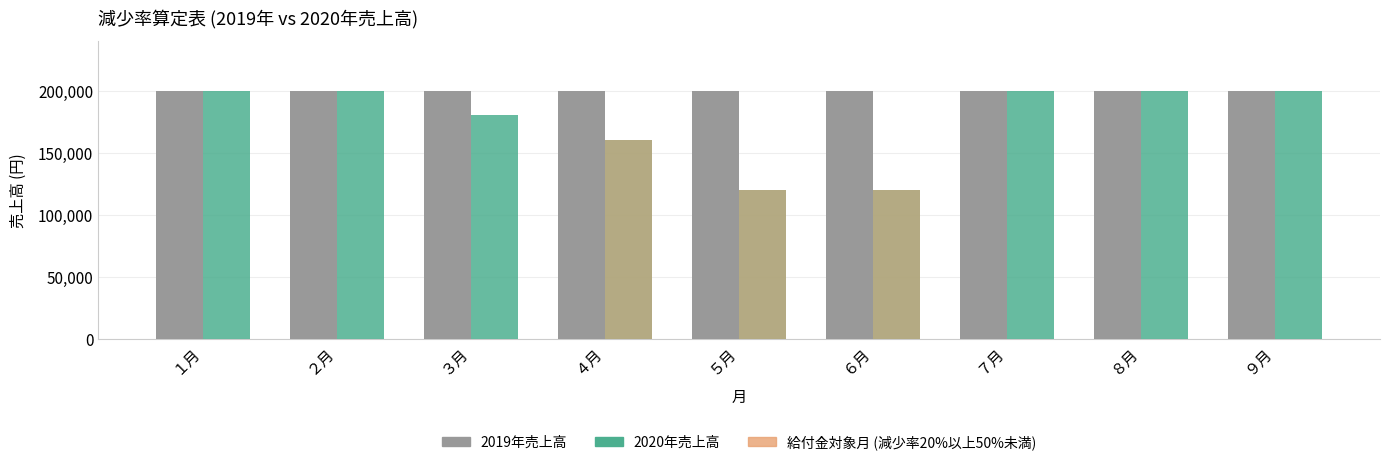

Reading left to right, what are all the values shown in this chart?

2019年売上高: 200000	200000	200000	200000	200000	200000	200000	200000	200000
2020年売上高: 200000	200000	180000	160000	120000	120000	200000	200000	200000